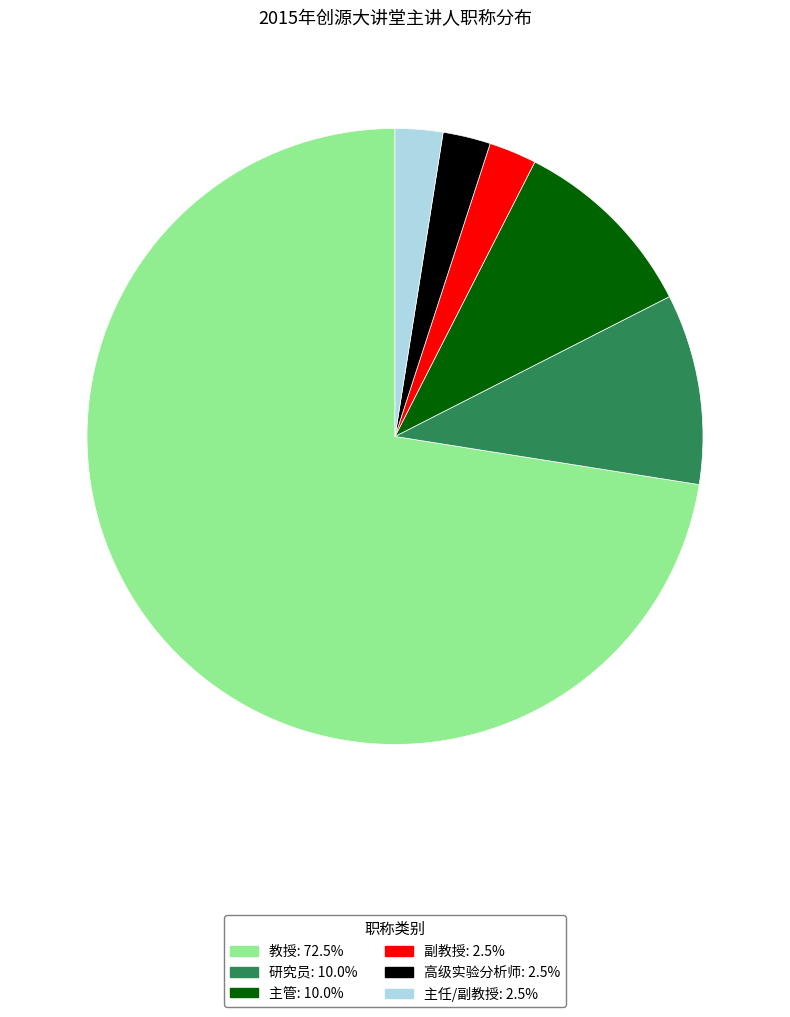

Is the sum of 高级实验分析师: 2.5% and 研究员: 10.0% greater than half?

No